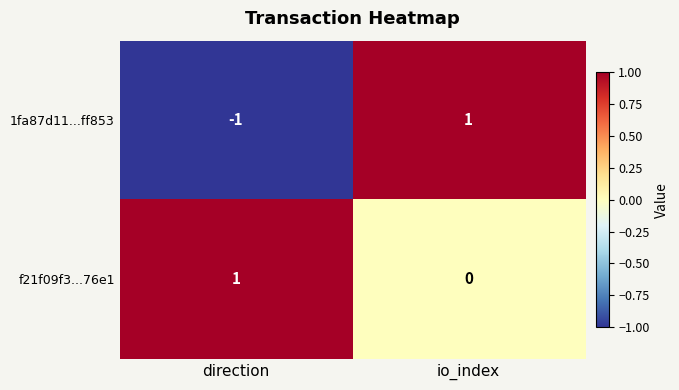

Reading left to right, what are all the values shown in this chart?

1fa87d11...ff853: direction=-1	io_index=1
f21f09f3...76e1: direction=1	io_index=0